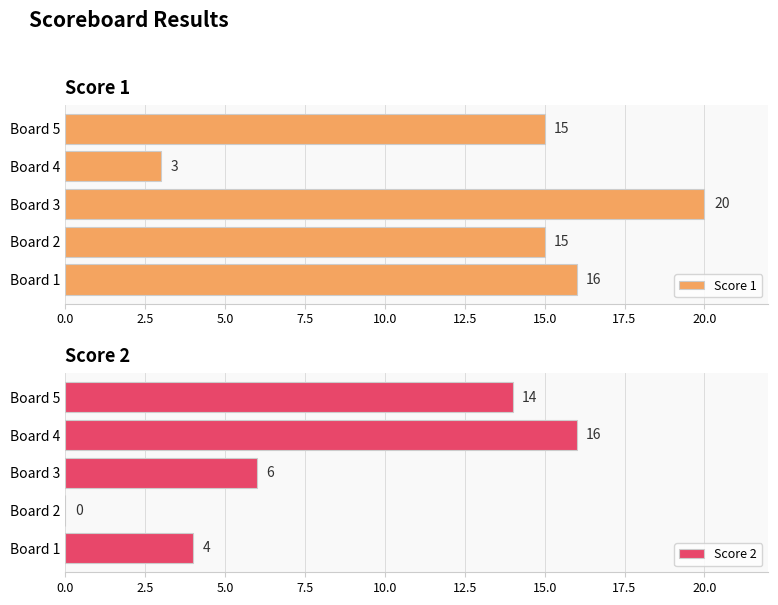

What is the sum of all Score 1 values?

69